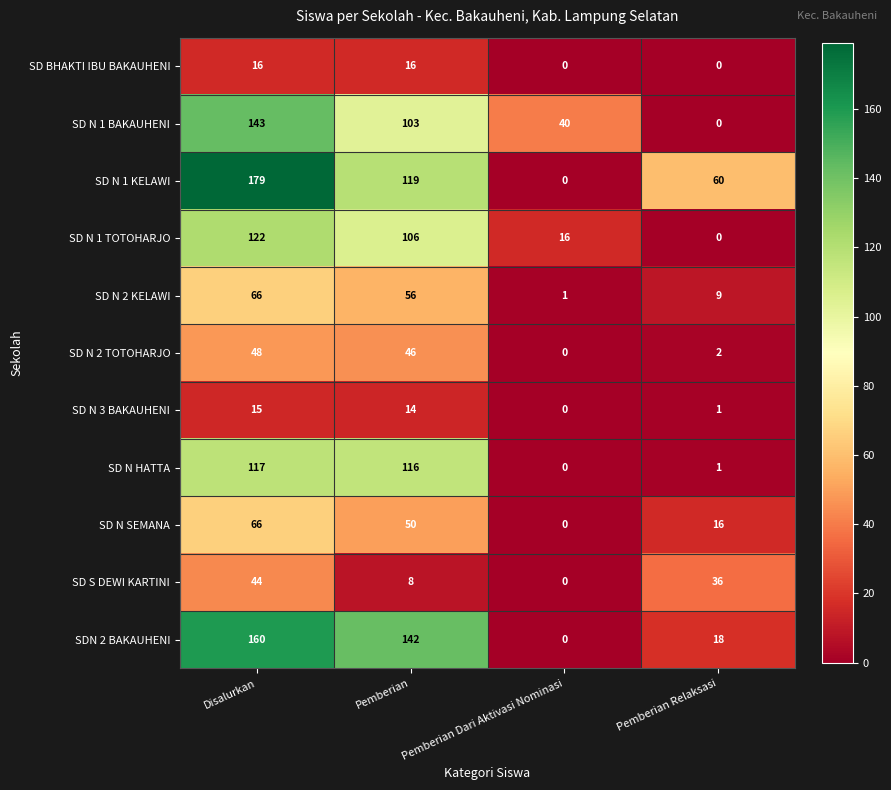

Which series has the largest total across all categories?

SD N 1 KELAWI